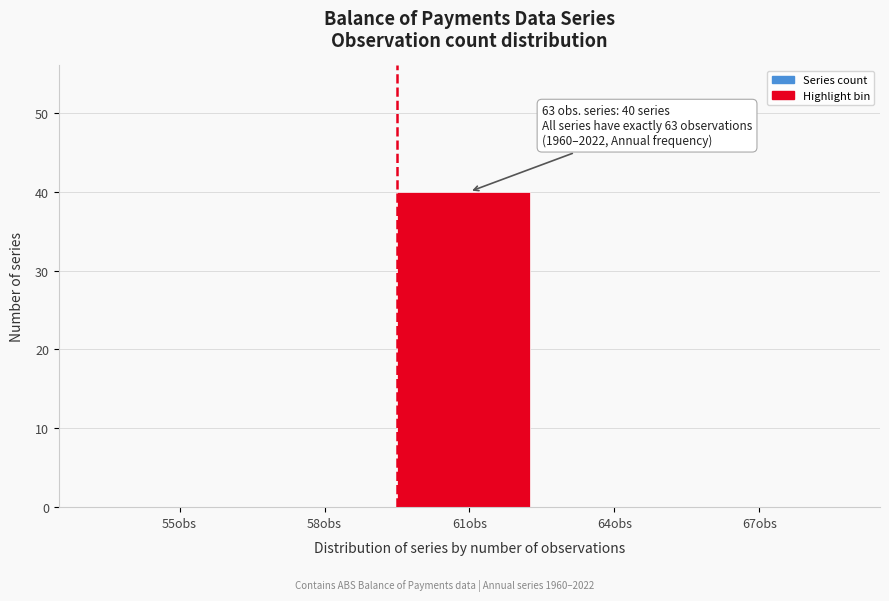

Reading left to right, list all the values displayed in this chart.

55obs=0	58obs=0	61obs=40	64obs=0	67obs=0